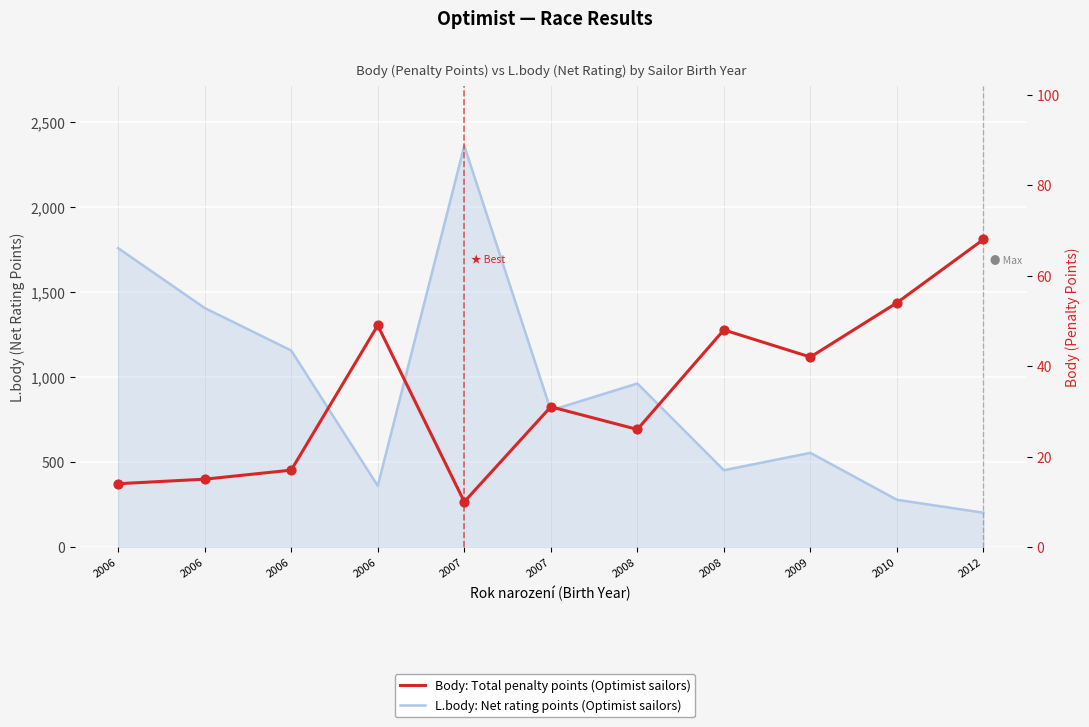

Which series reaches the maximum Y coordinate?

L.body: Net rating points (Optimist sailors)